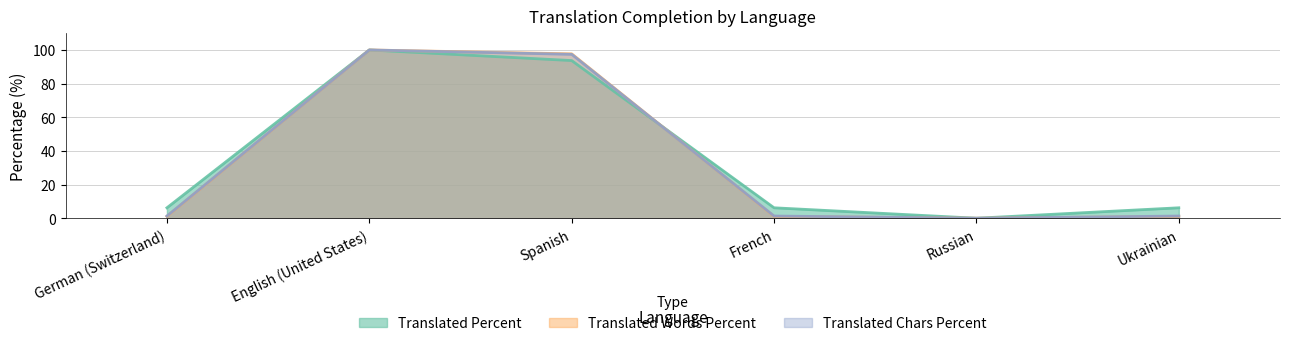

Between English (United States) and Ukrainian, which series saw the biggest shift?

Translated Words Percent